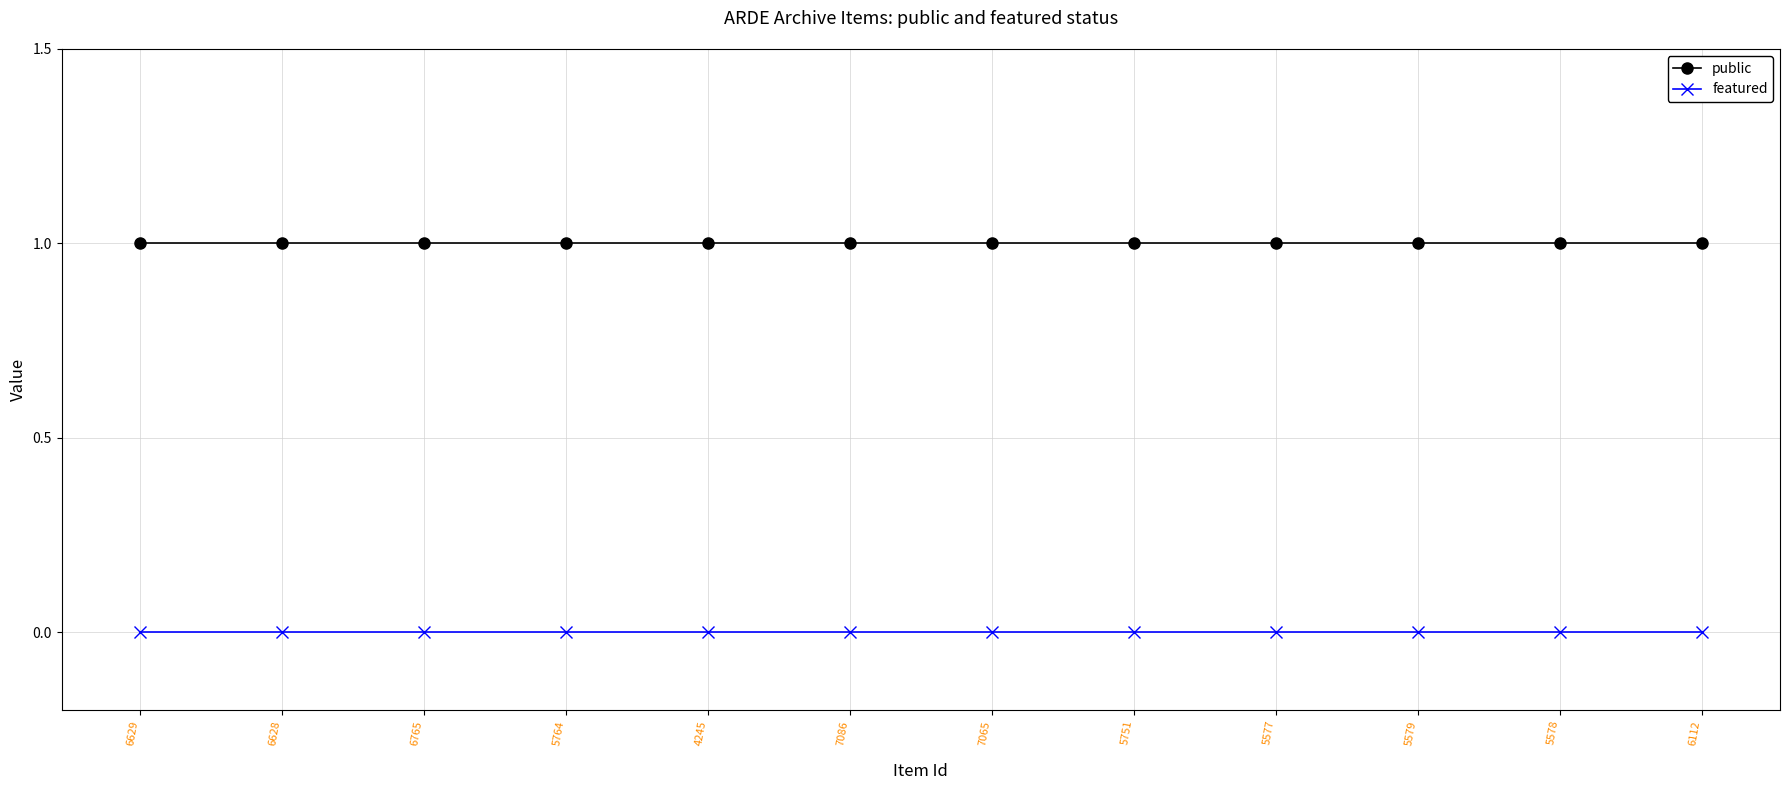

True or false: featured has a value of 0 at 5751.

True